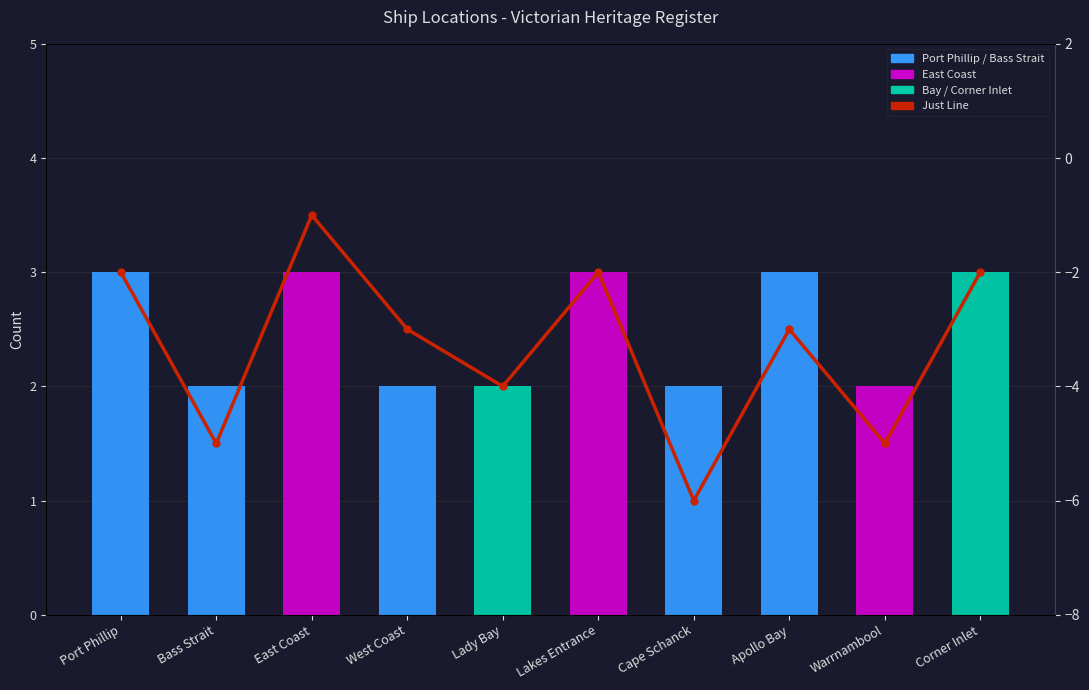

At which label does Ship Count reach its peak?

Port Phillip